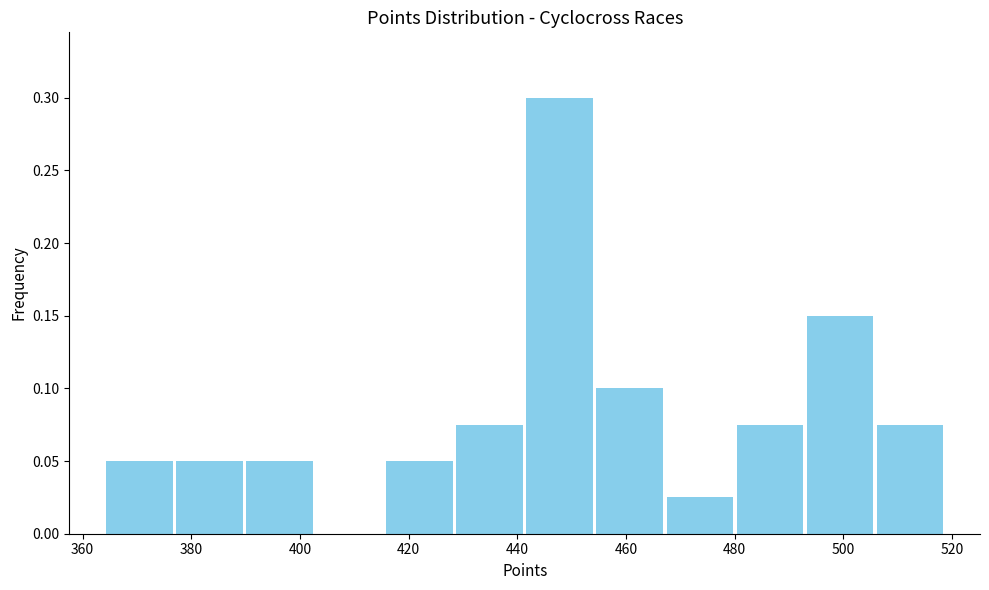

Which range on the x-axis has the tallest bar?

442 to 454